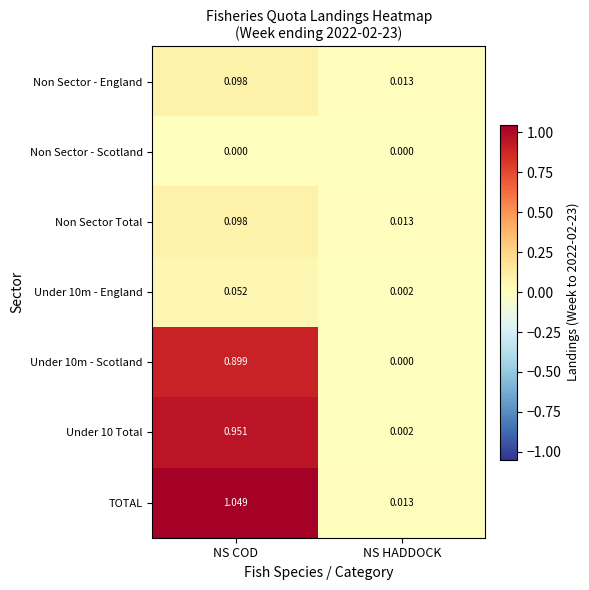

How many distinct data groups are displayed?

7